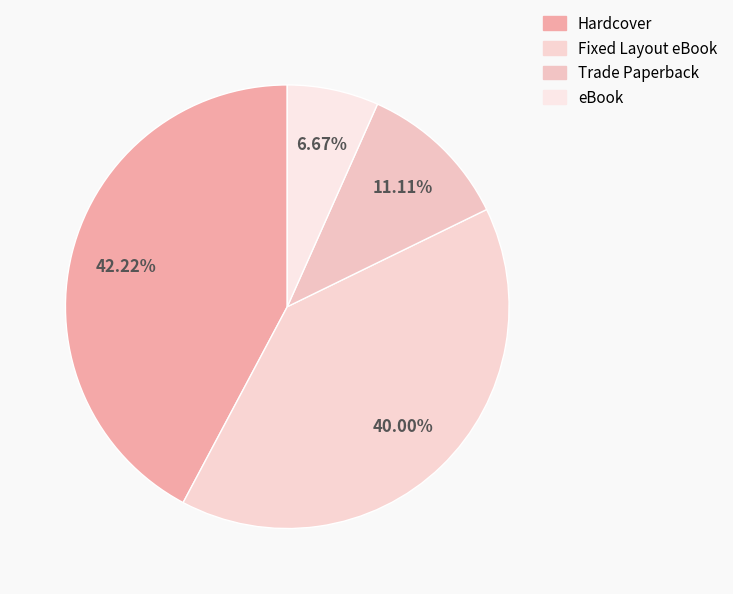

True or false: eBook accounts for 7% of the total.

True